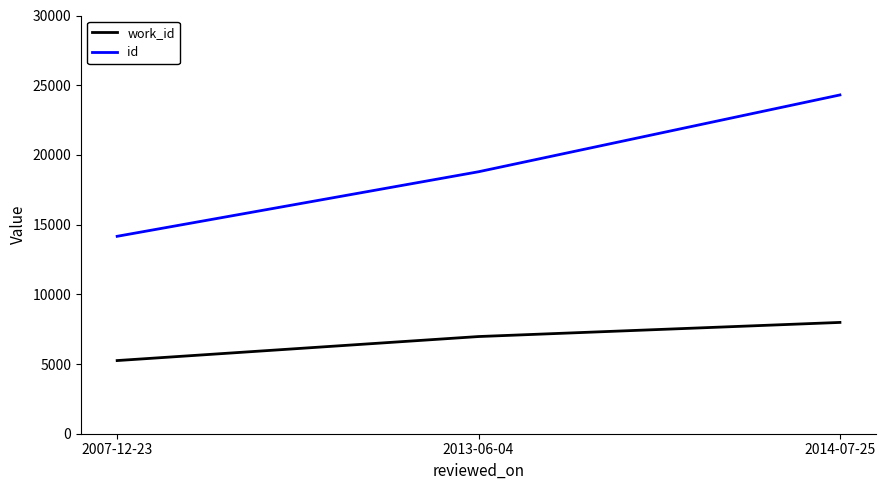

How many id values are between 14161 and 24301?

3